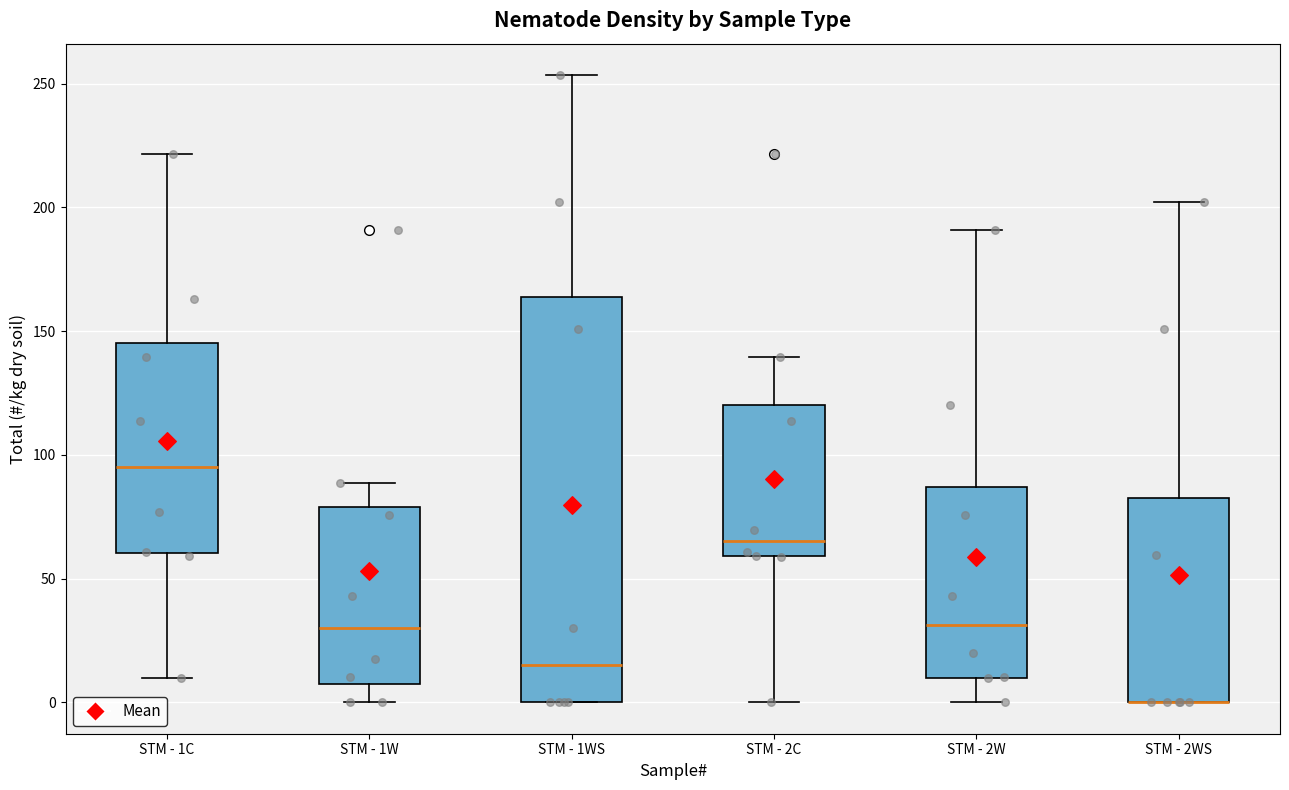

Reading left to right, read every box against the y-axis: the position of its median line, the range the box covers, and the ends of its whiskers. The values are not printed on the chart, so give them approximately, as read against the axis.

STM - 1C: median 95, box 60 to 145, whiskers 10 to 220
STM - 1W: median 30, box 10 to 80, whiskers 0 to 90
STM - 1WS: median 15, box 0 to 165, whiskers 0 to 255
STM - 2C: median 65, box 60 to 120, whiskers 0 to 140
STM - 2W: median 30, box 10 to 85, whiskers 0 to 190
STM - 2WS: median 0 (drawn on the box's lower edge), box 0 to 80, whiskers 0 to 200